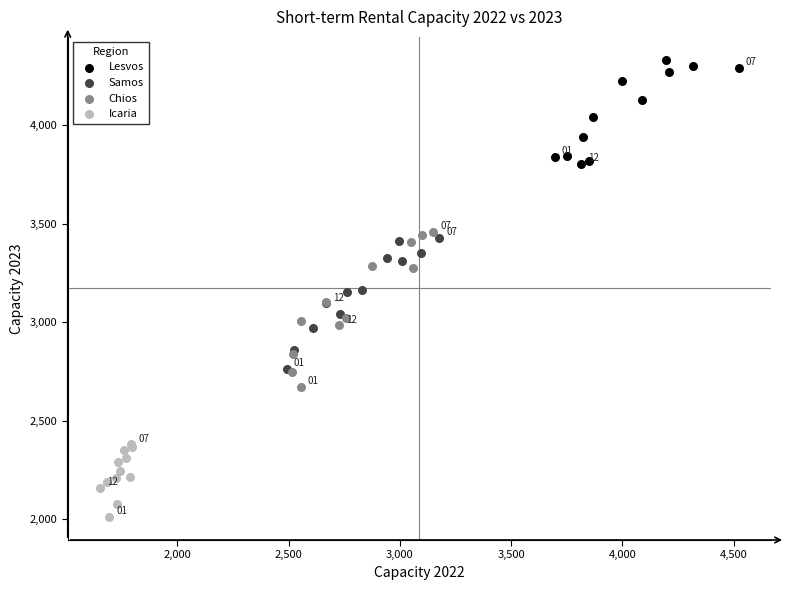

Which series reaches the maximum Y coordinate?

Lesvos